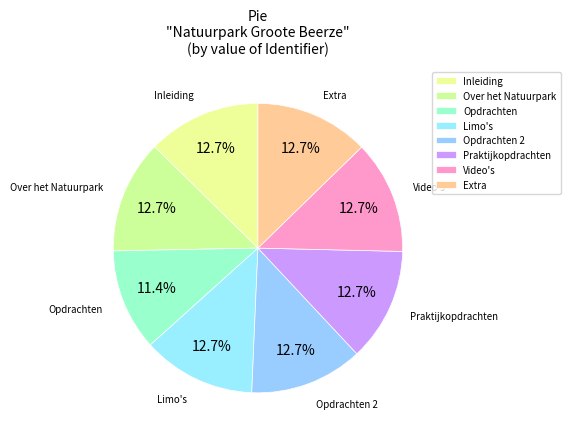

How many slices are in this pie chart?

8